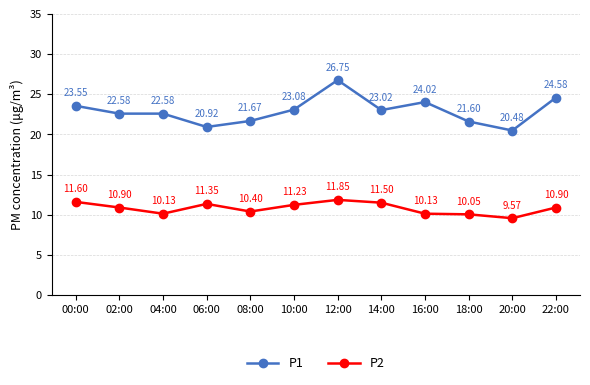

The P1 series shows 8.9 at 02:00. True or false?

False